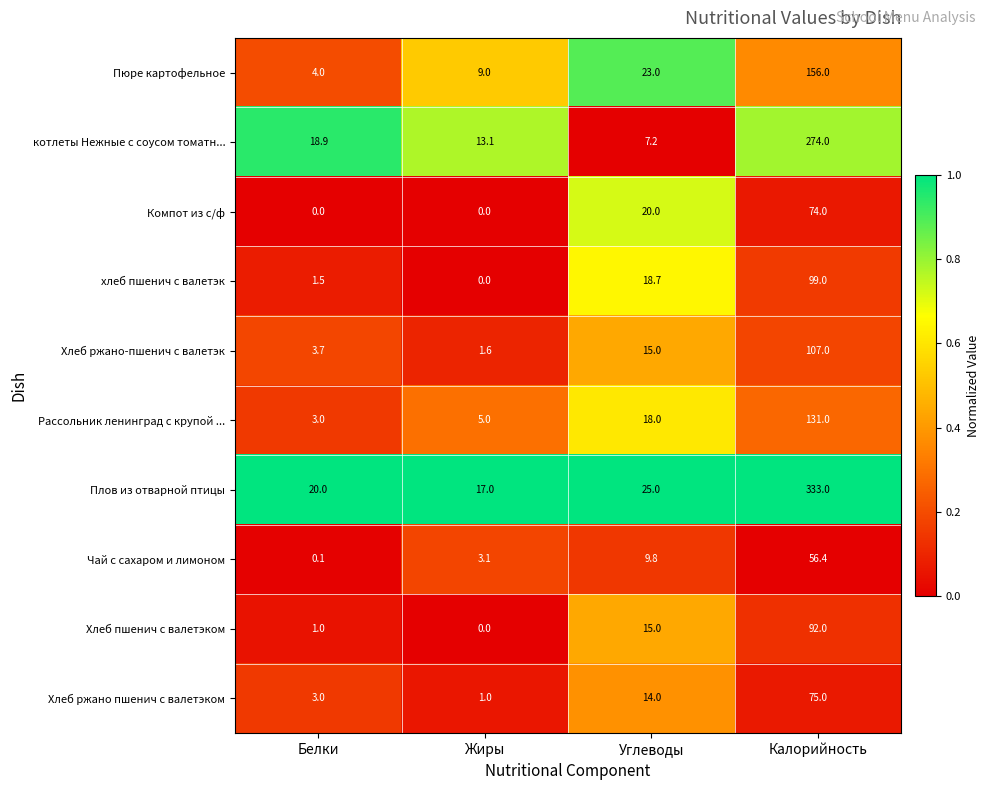

Which series changed the most between Углеводы and Калорийность?

Плов из отварной птицы